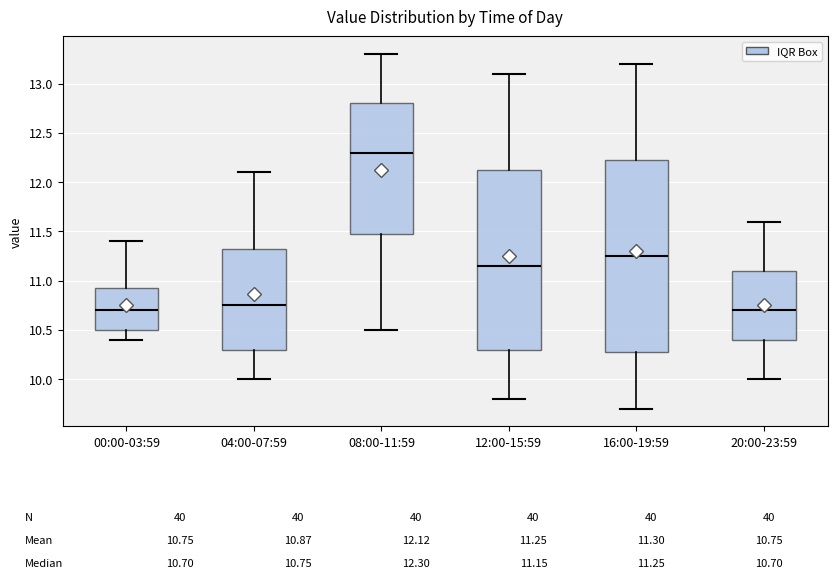

Which box has the highest median line?

08:00-11:59